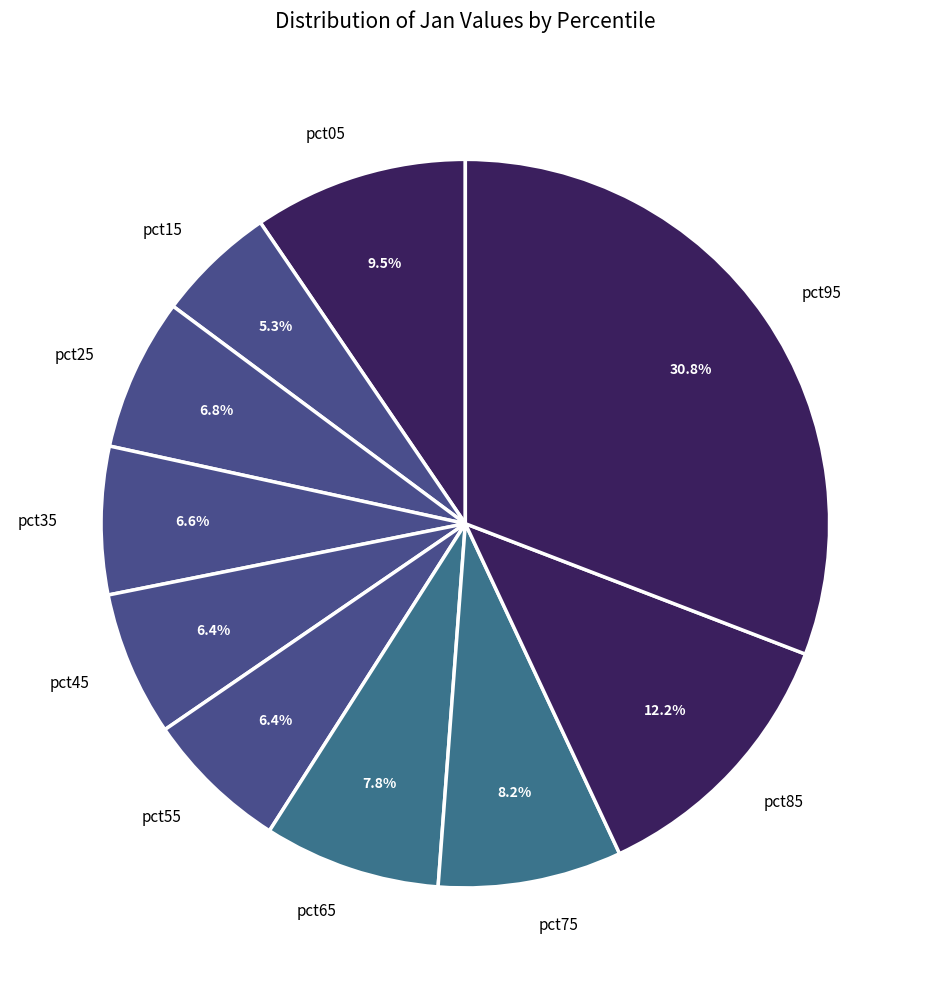

To the nearest percent, what is the average slice percentage?

10%